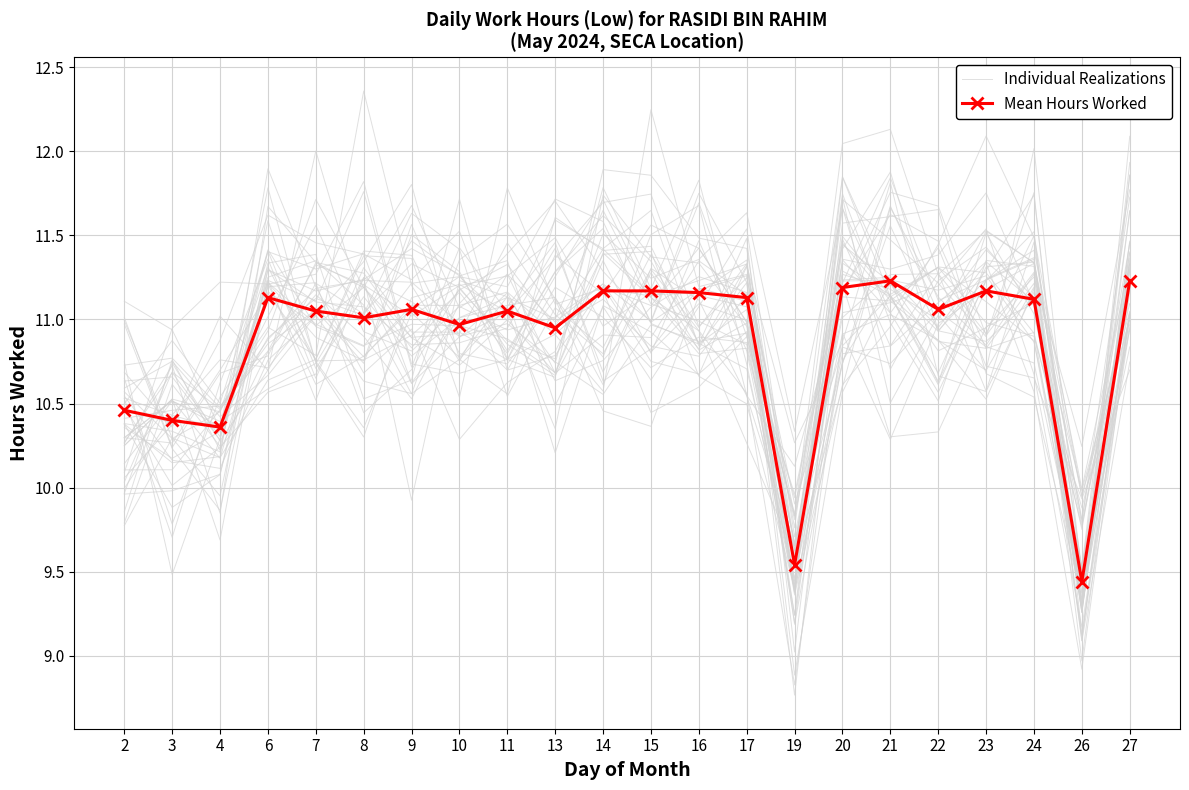

Between 10 and 8, which is larger?

8